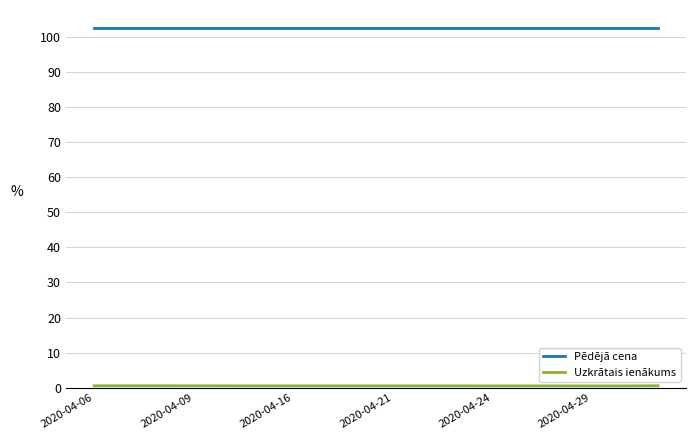

What is the lowest value of the Pēdējā cena series?

102.5